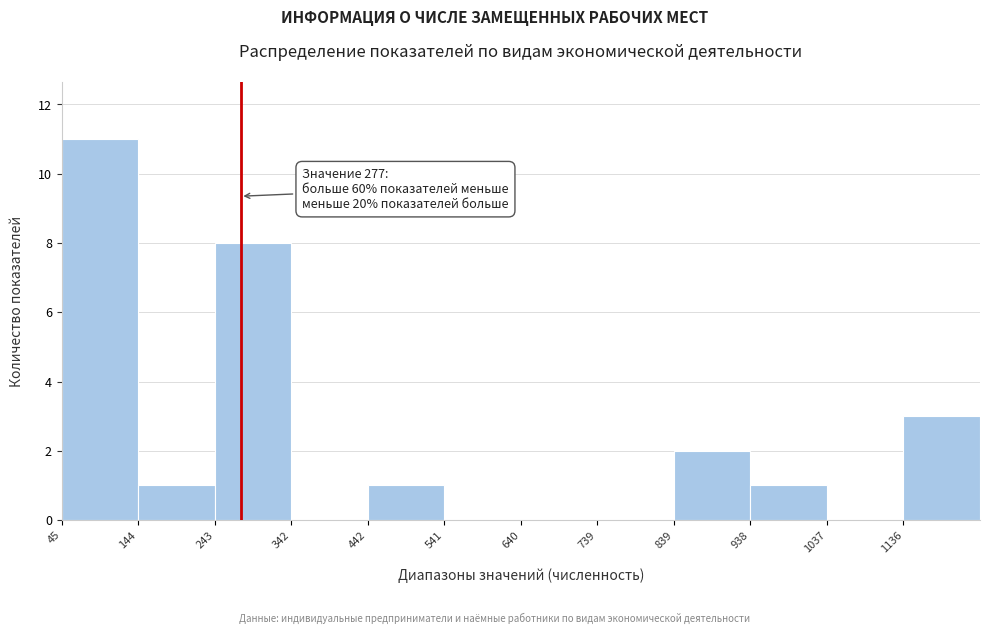

Which range on the x-axis has the tallest bar?

50 to 140